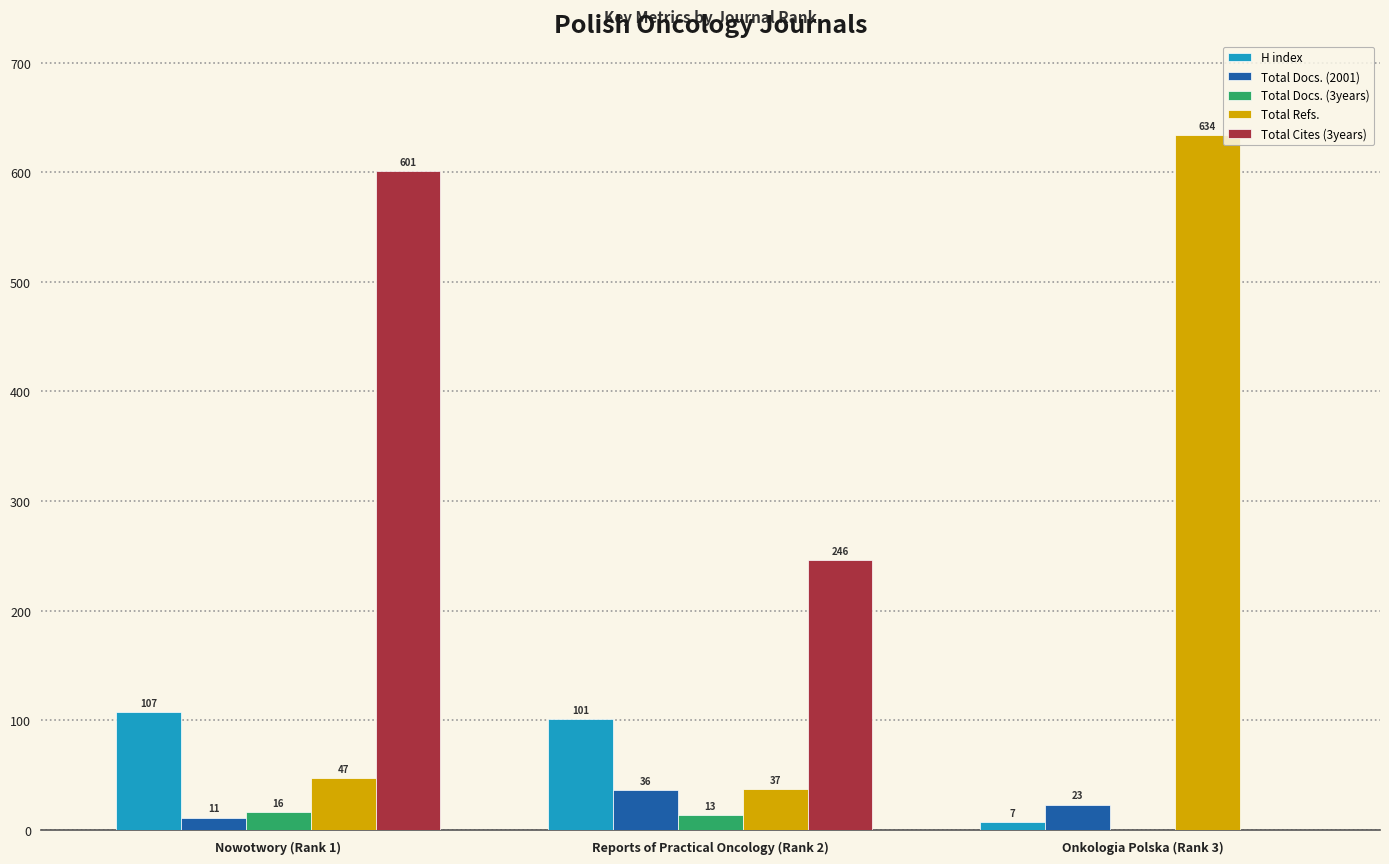

Reading left to right, extract all data points from this chart.

H index: 107	101	7
Total Docs. (2001): 11	36	23
Total Docs. (3years): 16	13	0
Total Refs.: 47	37	634
Total Cites (3years): 601	246	0